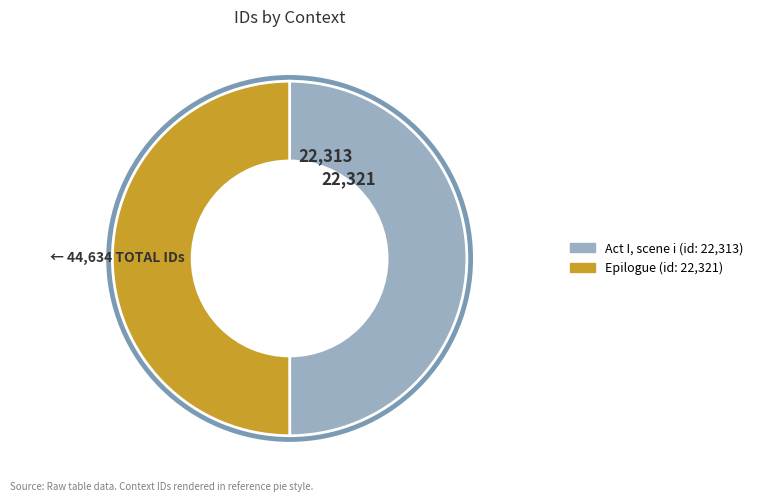

How many segments does this pie chart have?

2